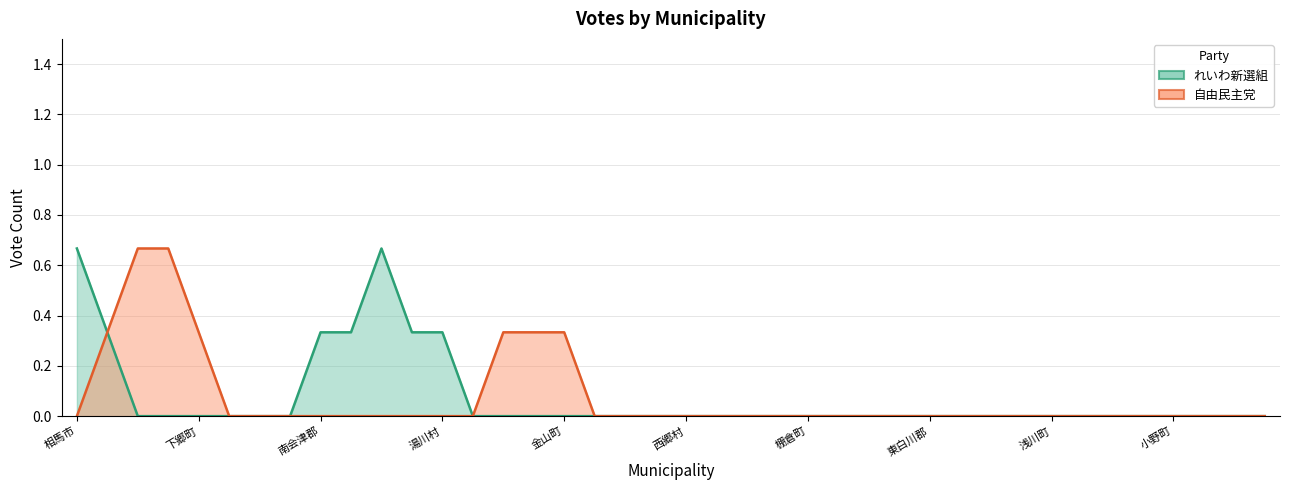

Rank the series at 泉崎村 from lowest to highest value.

れいわ新選組, 自由民主党